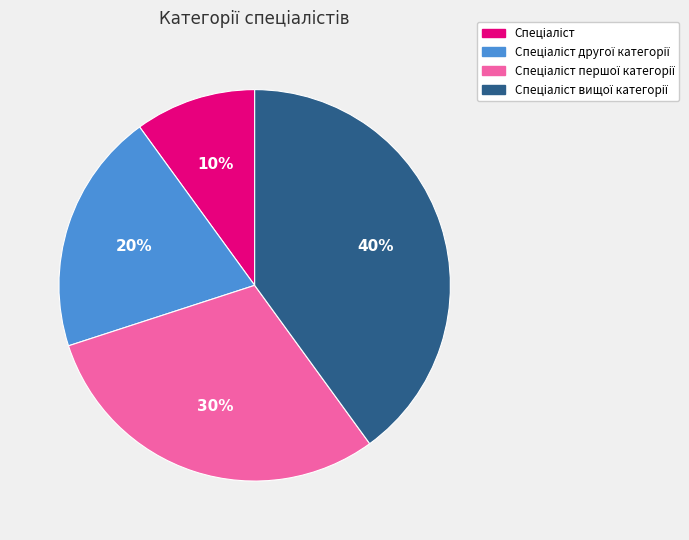

Does any single category account for the majority?

No